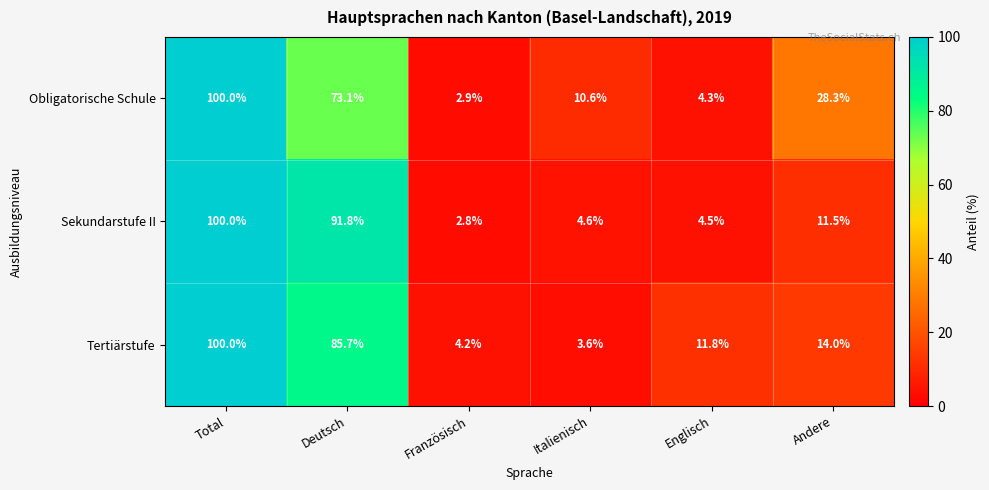

At how many categories does at least one series exceed 54?

2